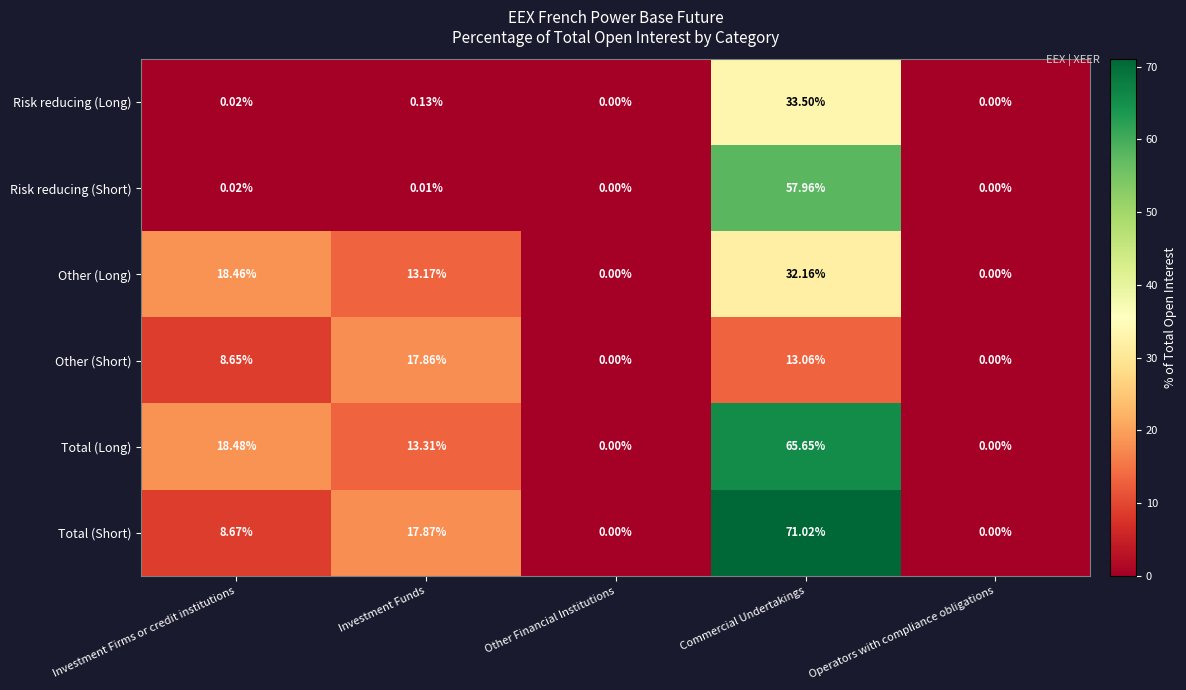

Which label corresponds to the largest value in the chart?

Commercial Undertakings